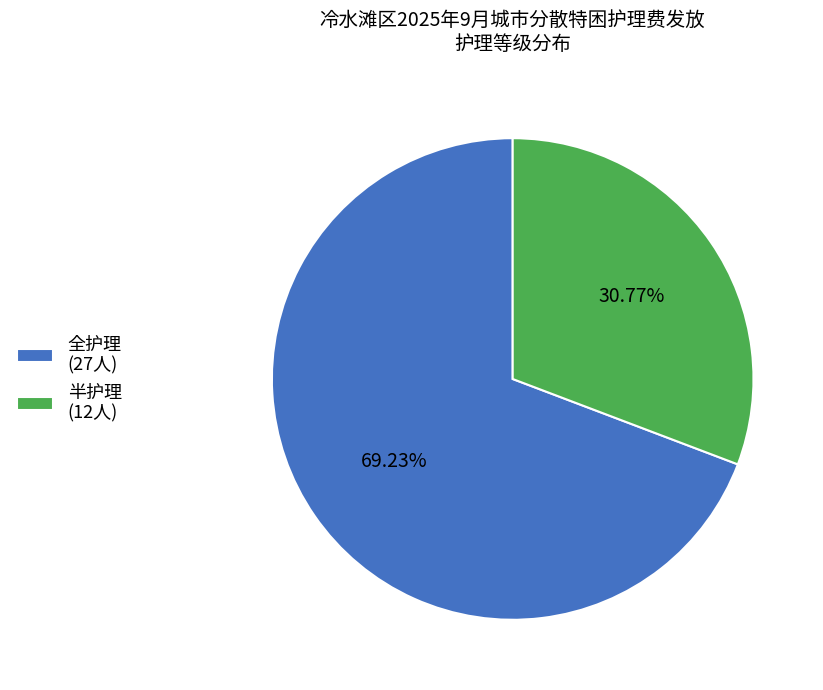

Which has a higher value, 全护理 or 半护理?

全护理